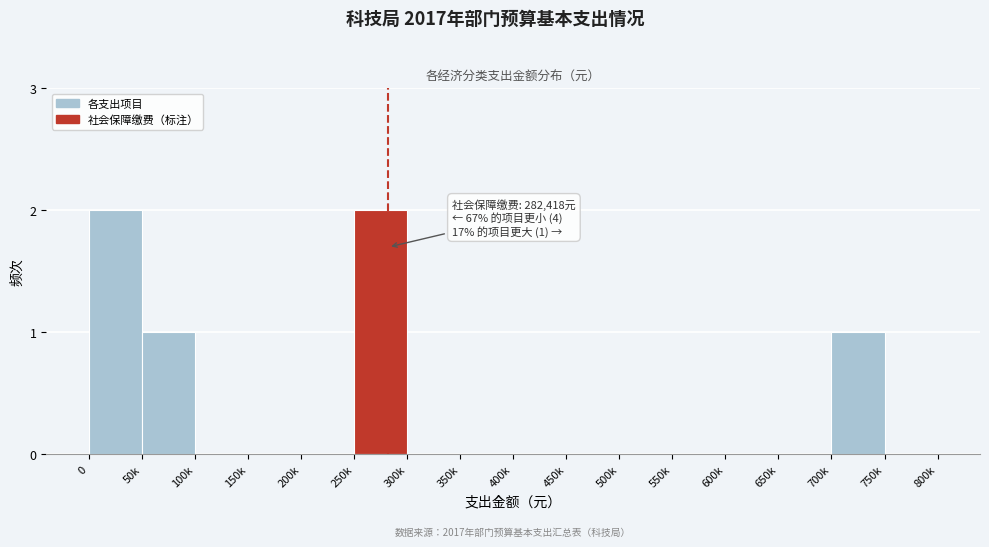

Reading left to right, extract all data points from this chart.

0=2	50k=1	100k=0	150k=0	200k=0	250k=2	300k=0	350k=0	400k=0	450k=0	500k=0	550k=0	600k=0	650k=0	700k=1	750k=0